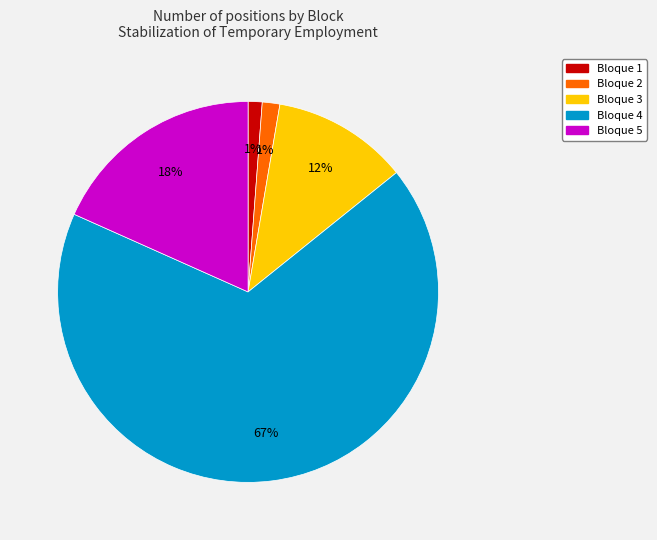

Combined, do Bloque 5 and Bloque 4 account for over 50%?

Yes